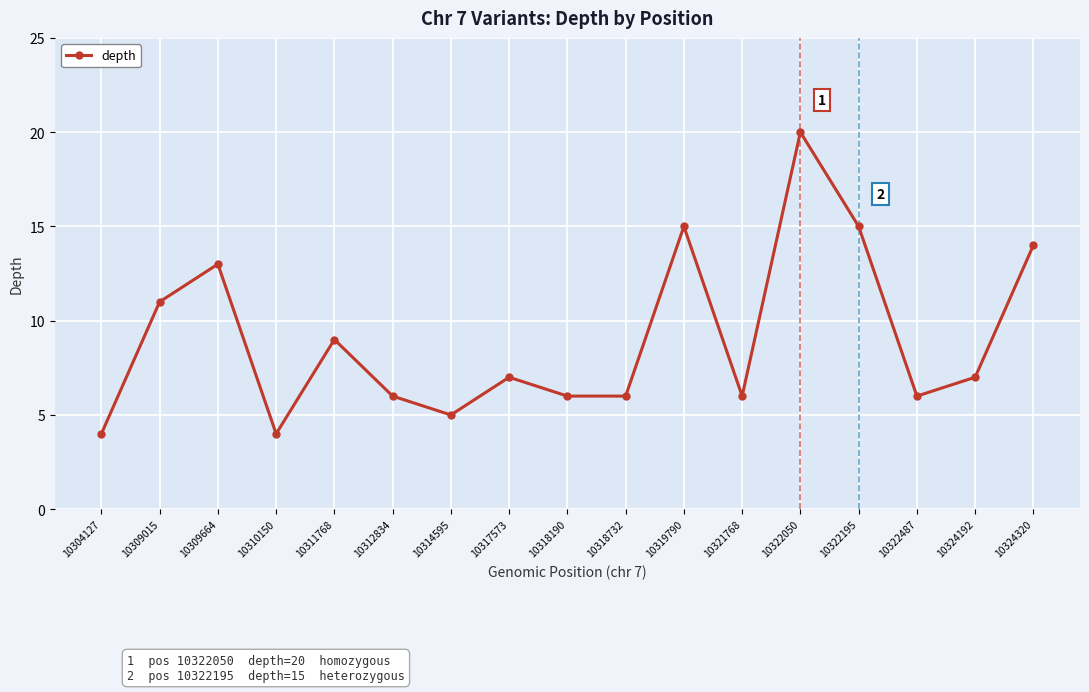

True or false: the data shows 12 at 10317573.

False